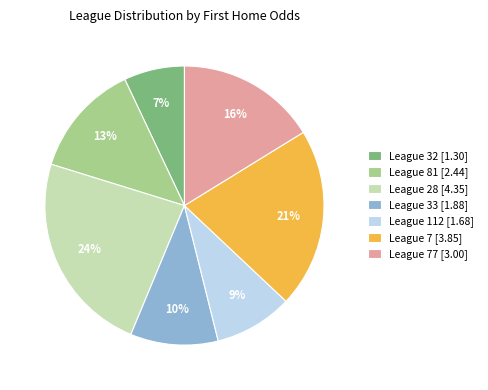

Does any single category account for the majority?

No